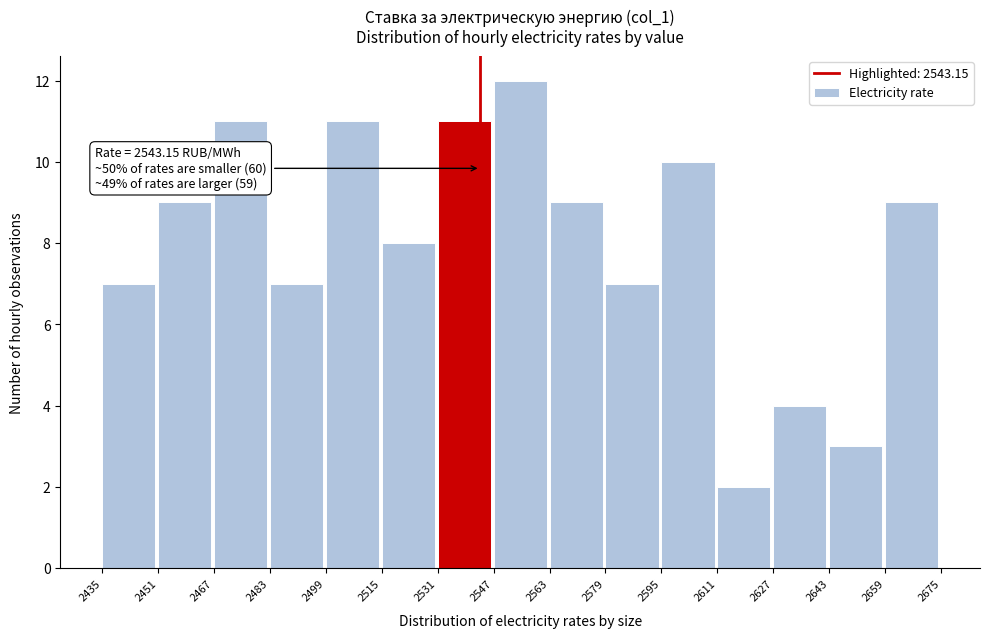

Which range on the x-axis has the tallest bar?

2547 to 2563